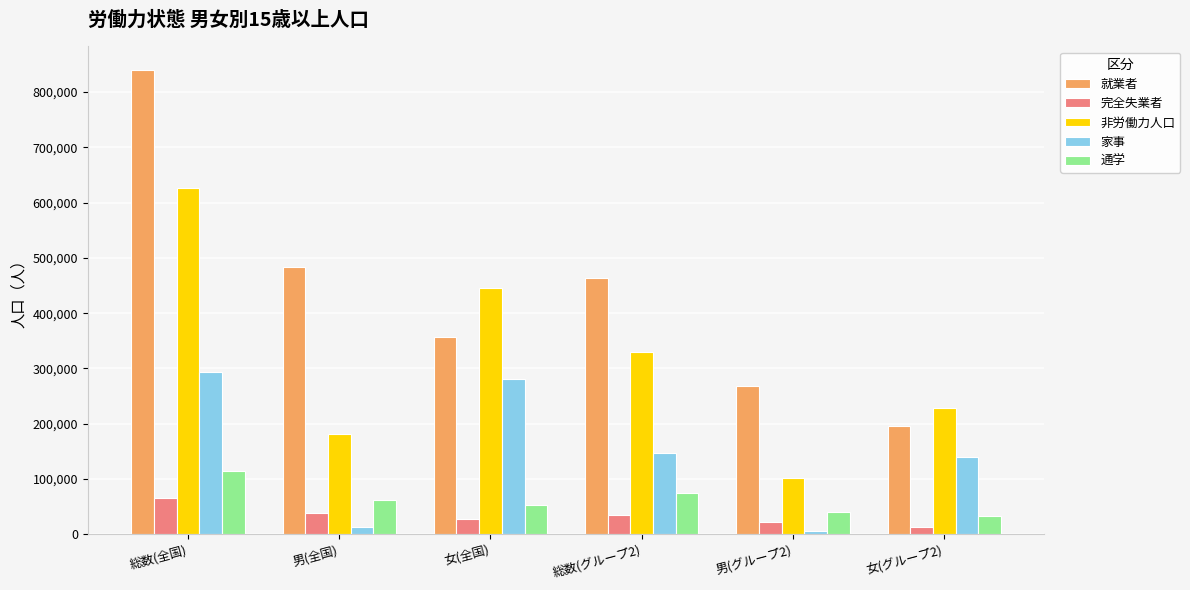

What is the difference between the highest and lowest values at 男(グループ2)?

261715